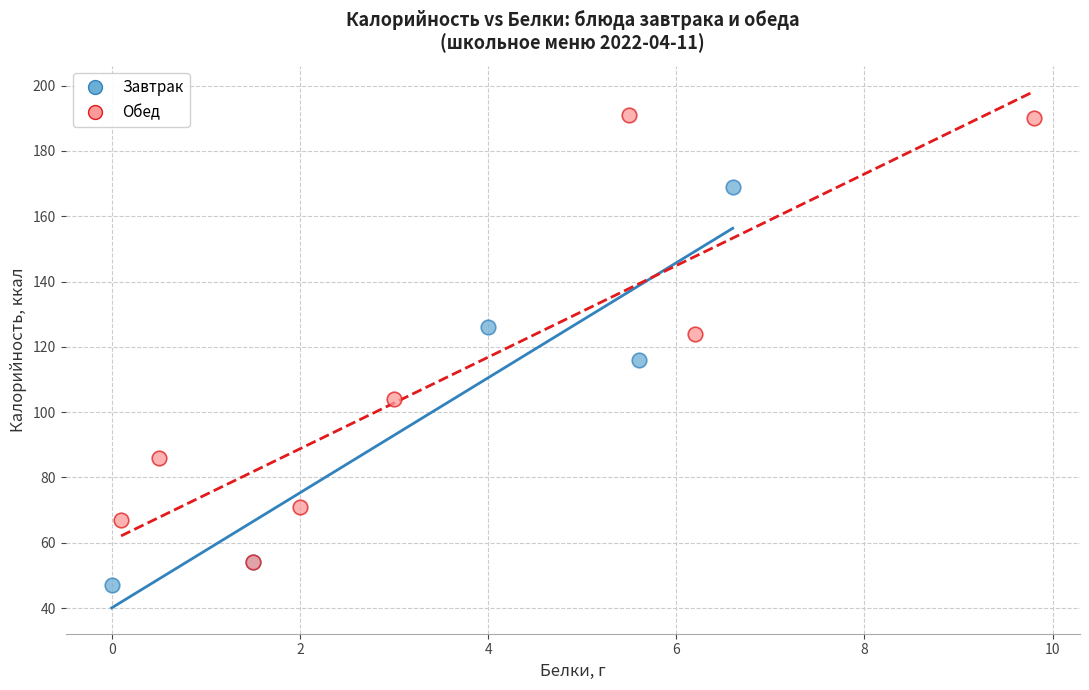

Which series has the largest Y range (max minus min)?

Обед